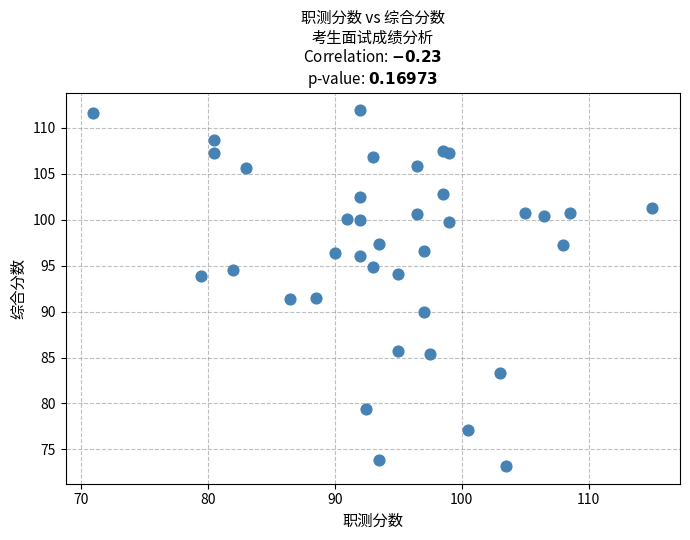

What is the range of Y values (max minus min)?

38.7